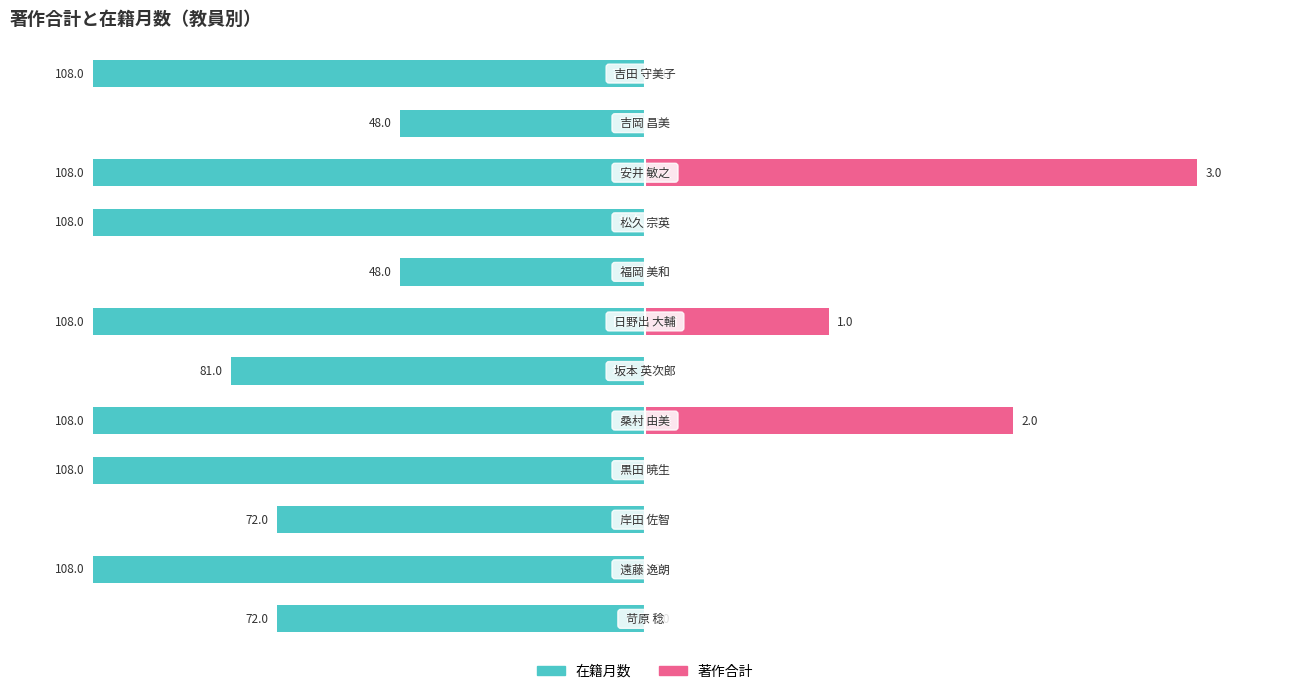

How many bars are there in total?

24